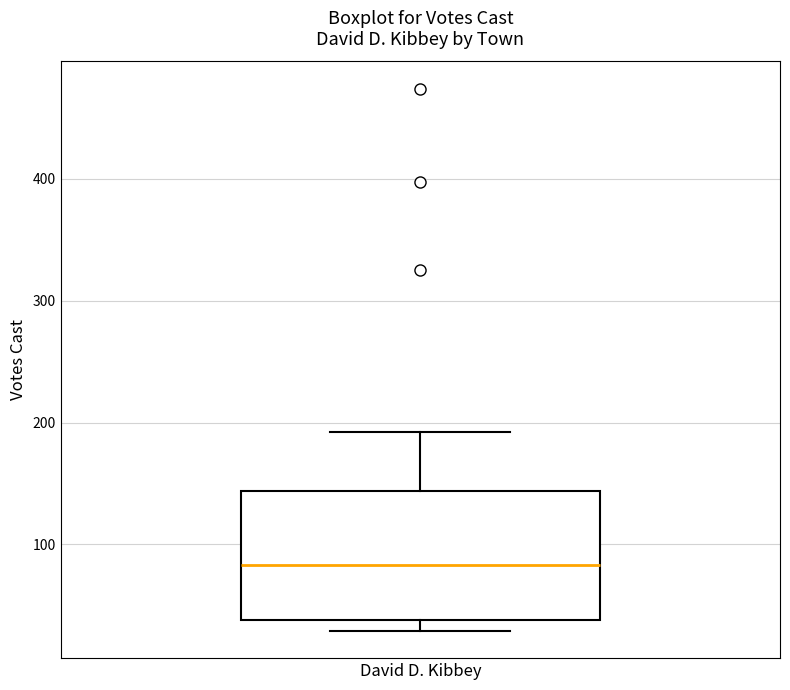

Transcribe this box plot: give where the median line is, the range the box spans, and where the two whiskers end, as read against the y-axis. The values are not printed on the chart, so give them approximately, as read against the axis.

median 80, box 40 to 140, whiskers 30 to 190